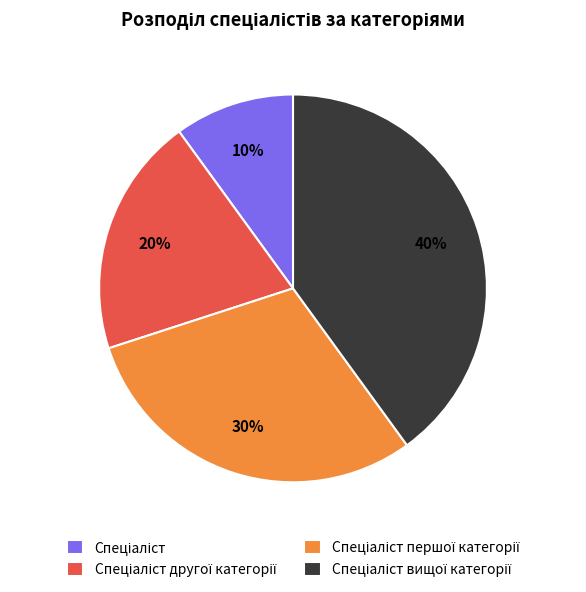

To the nearest percent, what is the average slice percentage?

25%